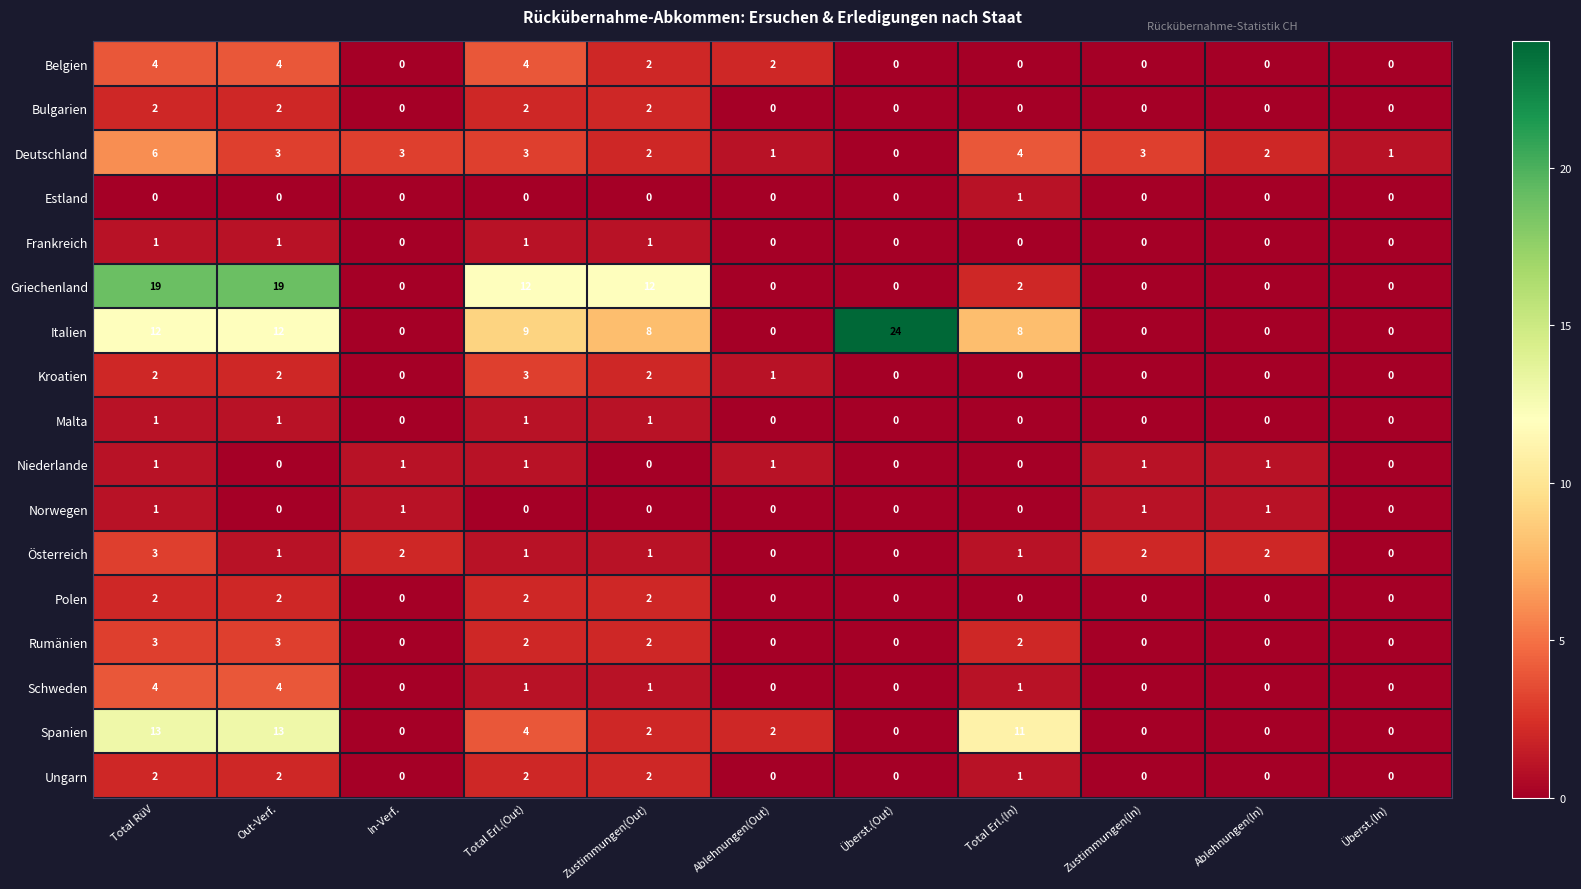

How many values in Italien are above zero?

6